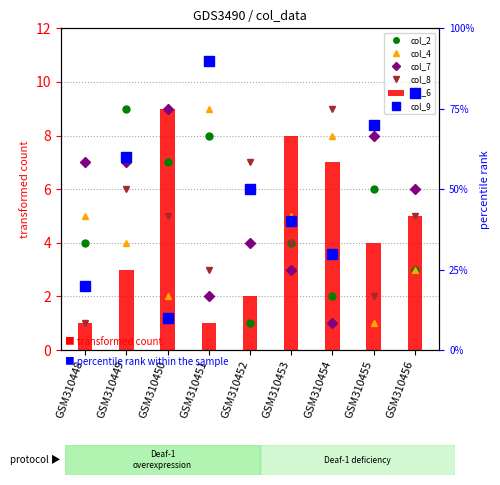

What is the value of the col_4 bar at the 3rd from the left?

2